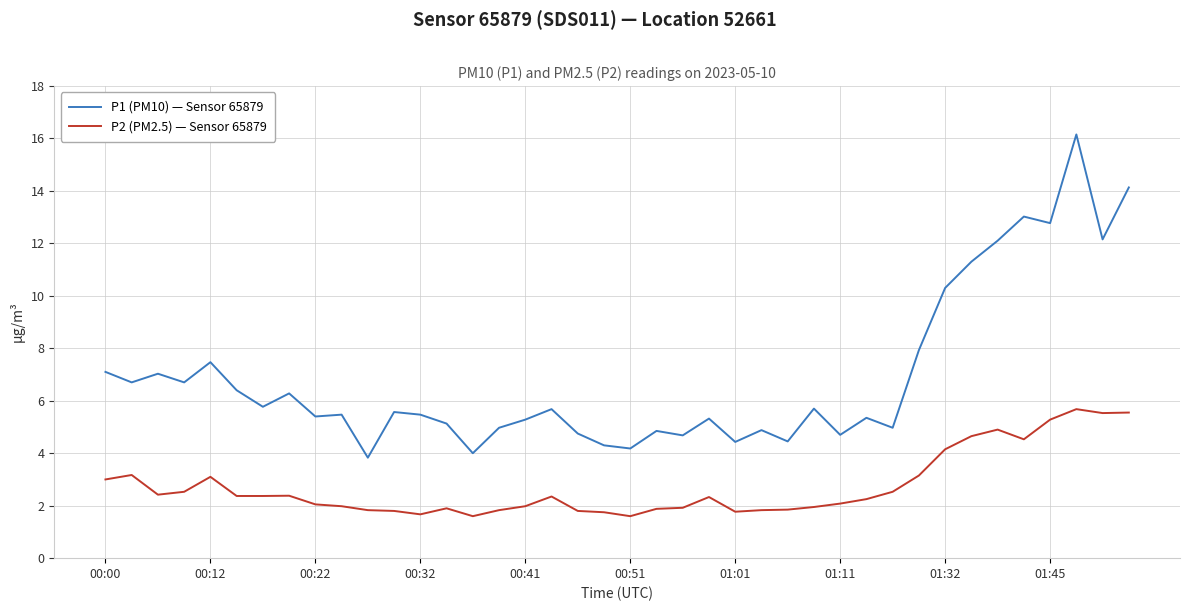

True or false: P1 (PM10) — Sensor 65879 and P2 (PM2.5) — Sensor 65879 intersect in this chart.

False